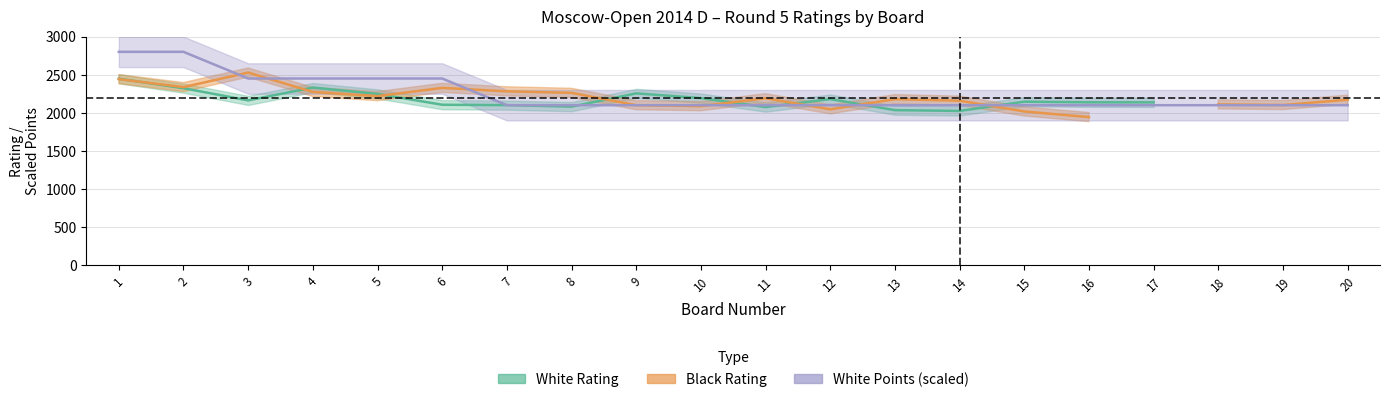

Which series changed the most between 12 and 13?

White Rating